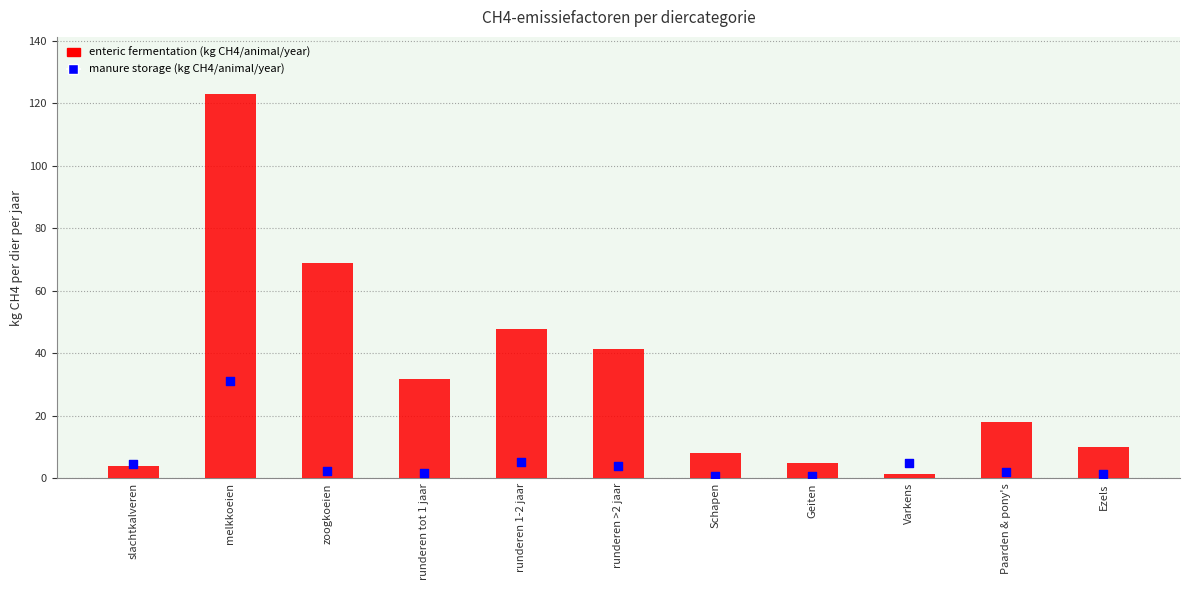

At how many categories does at least one series exceed 7?

8